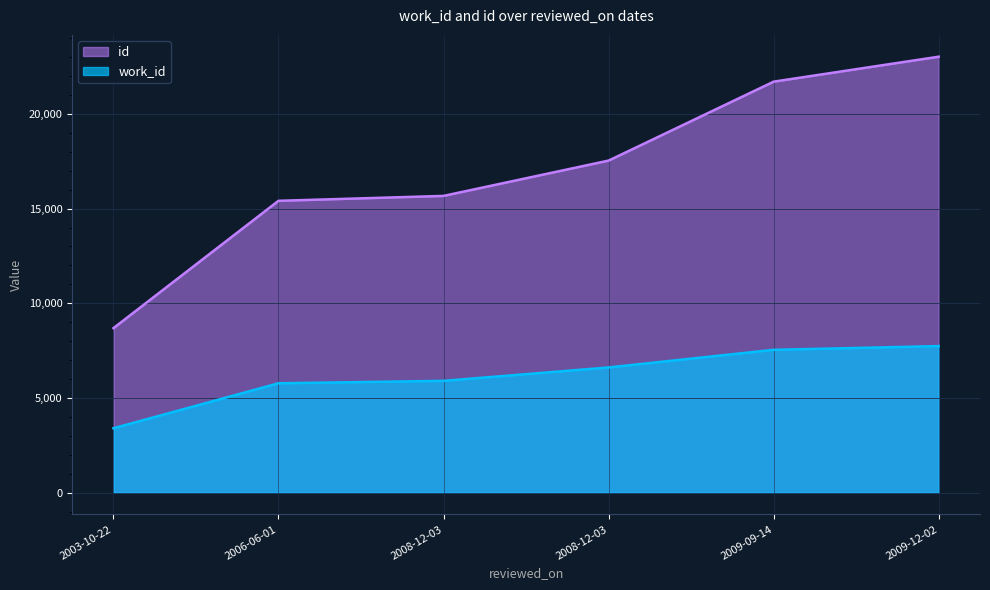

Reading left to right, what are all the values shown in this chart?

work_id: 2003-10-22=3399	2006-06-01=5775	2008-12-03=5903	2008-12-03=6611	2009-09-14=7542	2009-12-02=7738
id: 2003-10-22=8686	2006-06-01=15411	2008-12-03=15670	2008-12-03=17535	2009-09-14=21703	2009-12-02=23021